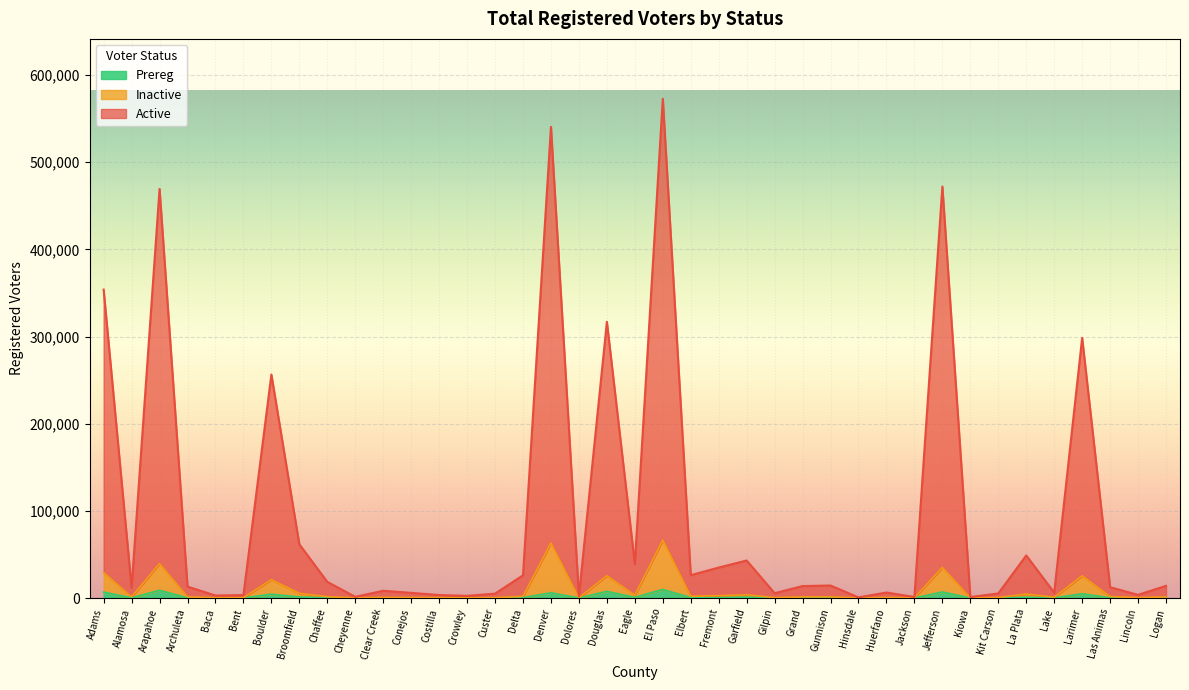

Which series changed the most between Adams and Logan?

Active